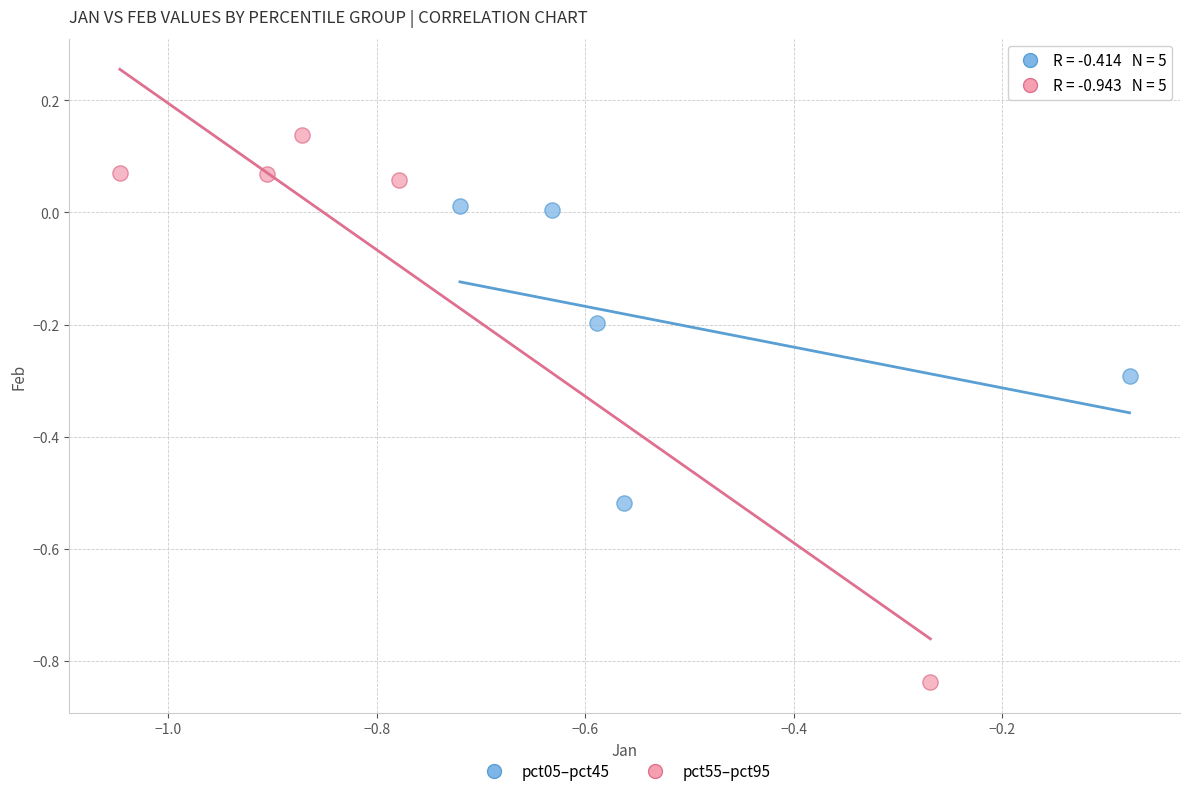

Which series reaches the minimum Y coordinate?

pct55–pct95